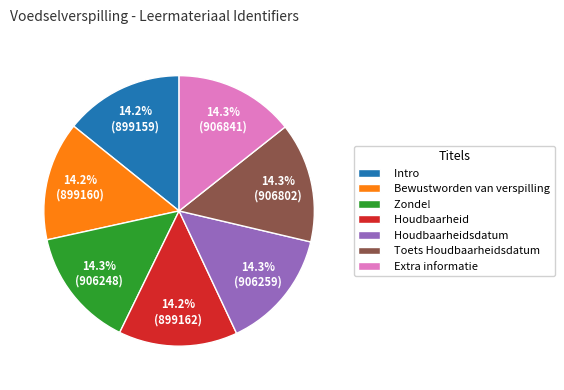

What percentage is NOT represented by Intro?

85.8%